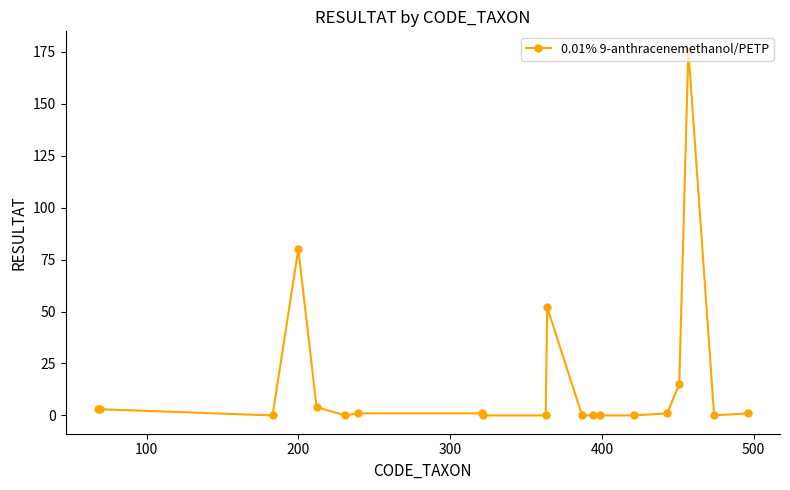

True or false: the data has more than 0 interior local peaks.

True